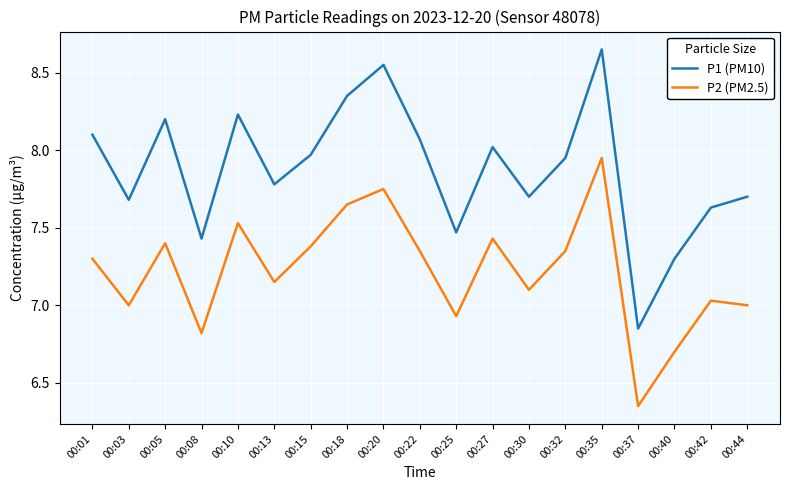

What is the total value across all series at 00:01?

15.4